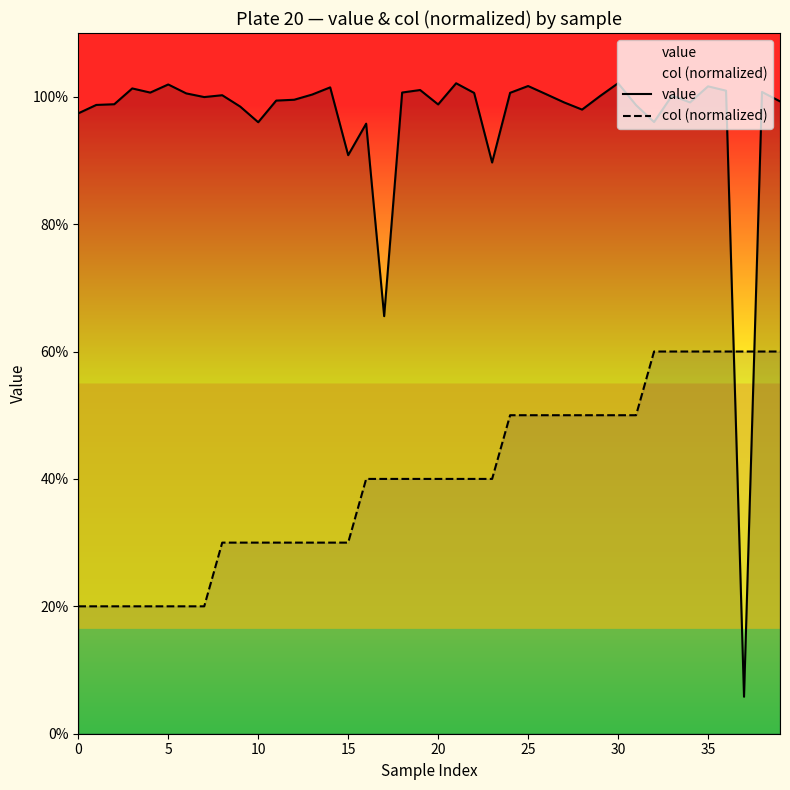

True or false: col (normalized) and value intersect in this chart.

True